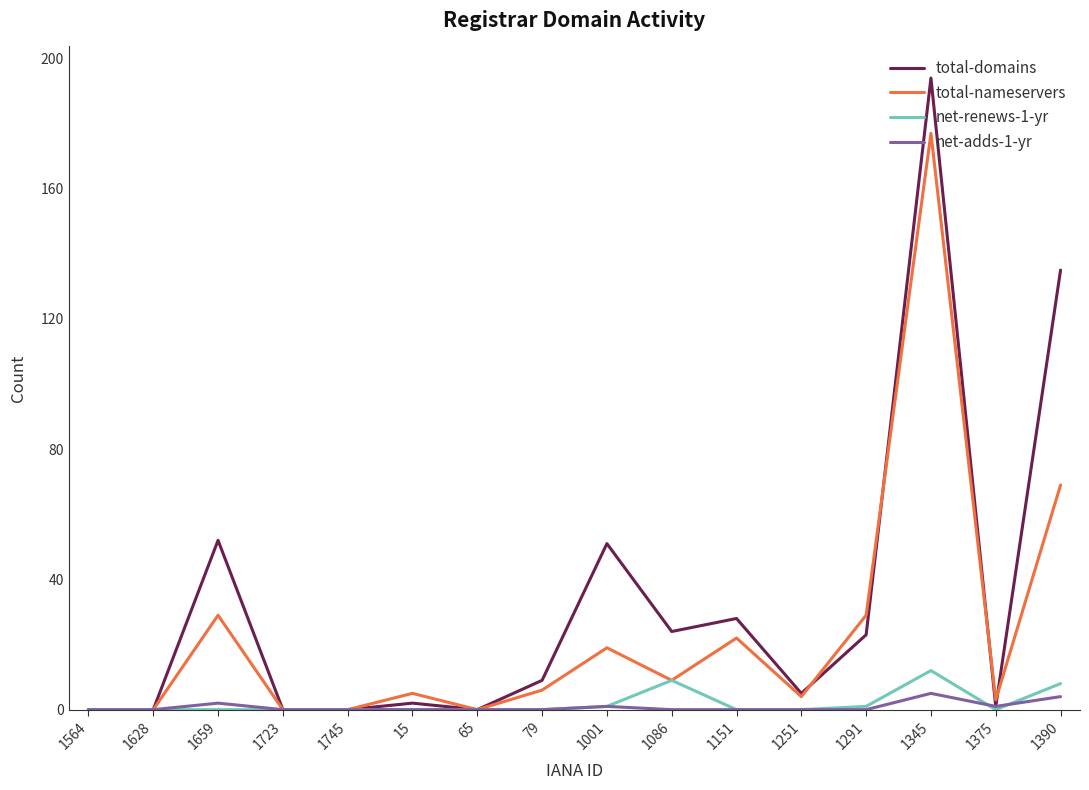

Reading left to right, what are all the values shown in this chart?

total-domains: 1564=0	1628=0	1659=52	1723=0	1745=0	15=2	65=0	79=9	1001=51	1086=24	1151=28	1251=5	1291=23	1345=194	1375=1	1390=135
total-nameservers: 1564=0	1628=0	1659=29	1723=0	1745=0	15=5	65=0	79=6	1001=19	1086=9	1151=22	1251=4	1291=29	1345=177	1375=3	1390=69
net-renews-1-yr: 1564=0	1628=0	1659=0	1723=0	1745=0	15=0	65=0	79=0	1001=1	1086=9	1151=0	1251=0	1291=1	1345=12	1375=0	1390=8
net-adds-1-yr: 1564=0	1628=0	1659=2	1723=0	1745=0	15=0	65=0	79=0	1001=1	1086=0	1151=0	1251=0	1291=0	1345=5	1375=1	1390=4